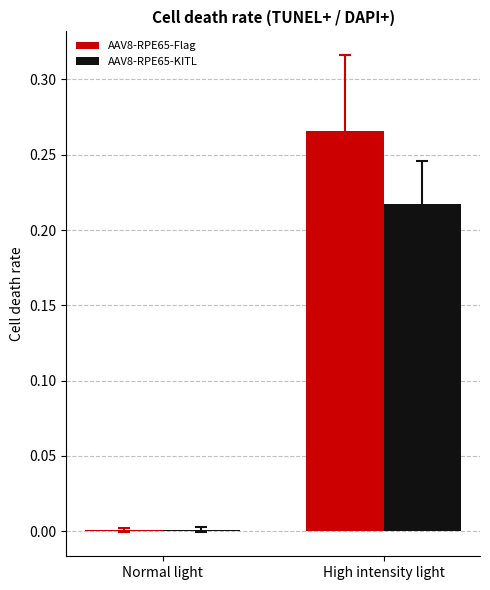

The value of AAV8-RPE65-Flag at High intensity light is 0.1. True or false?

False